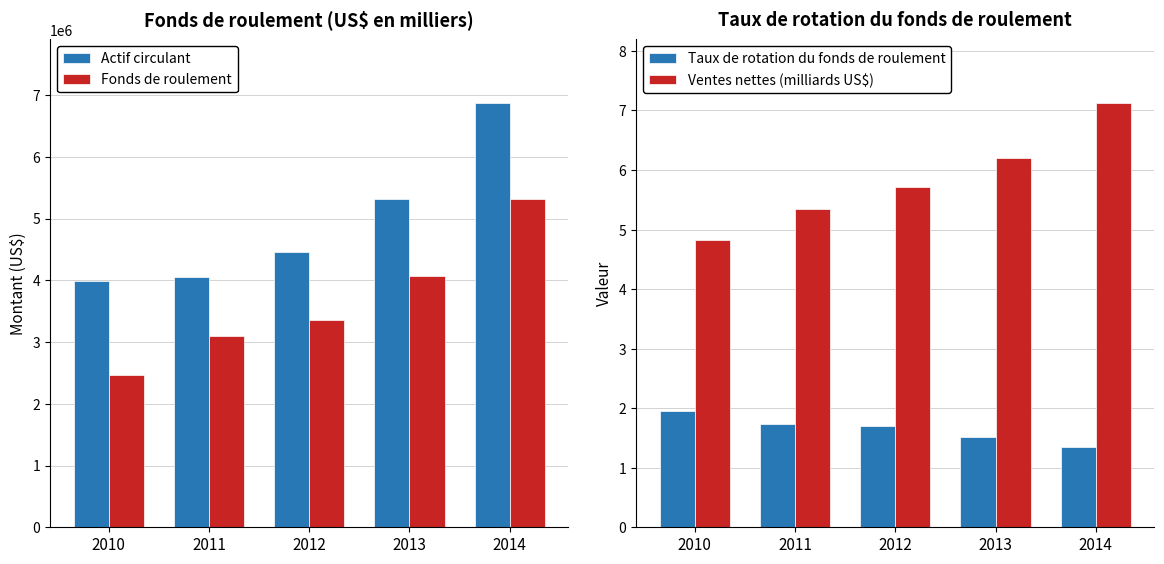

How many data points does each series have?

5